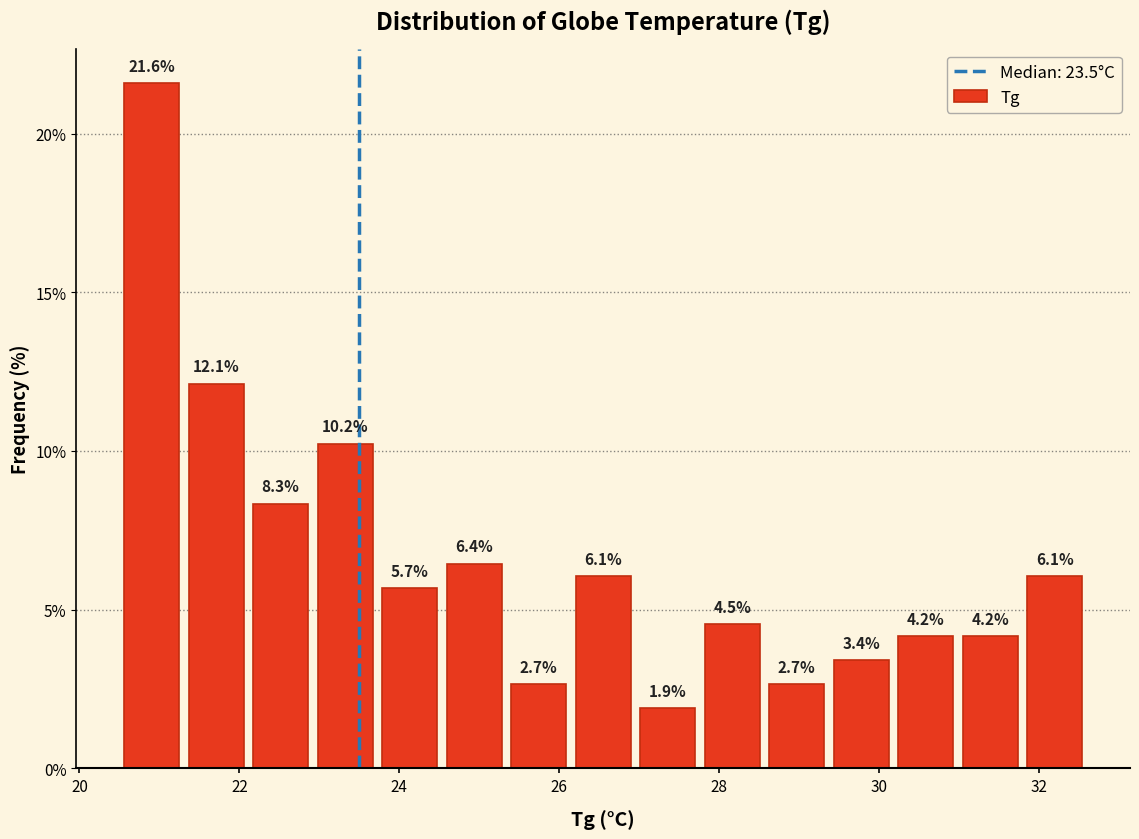

How tall is the bar that spans 22.2 to 23.0 on the x-axis? The bar edges are not printed on the chart, so give them approximately, as read against the axis.

8.3